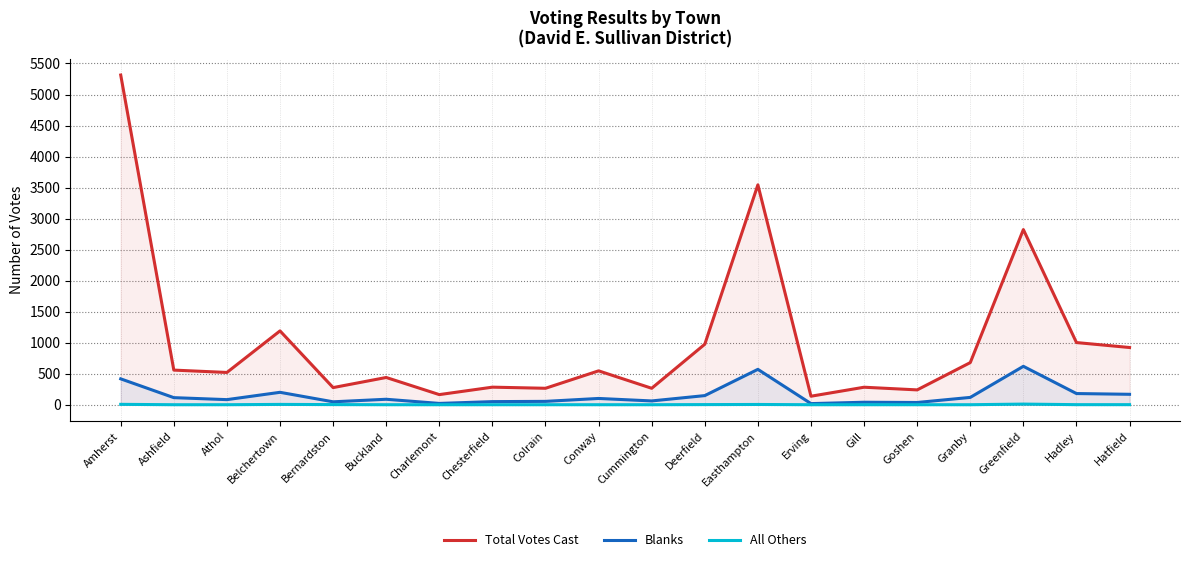

Which category has the lowest value in the All Others series?

Ashfield